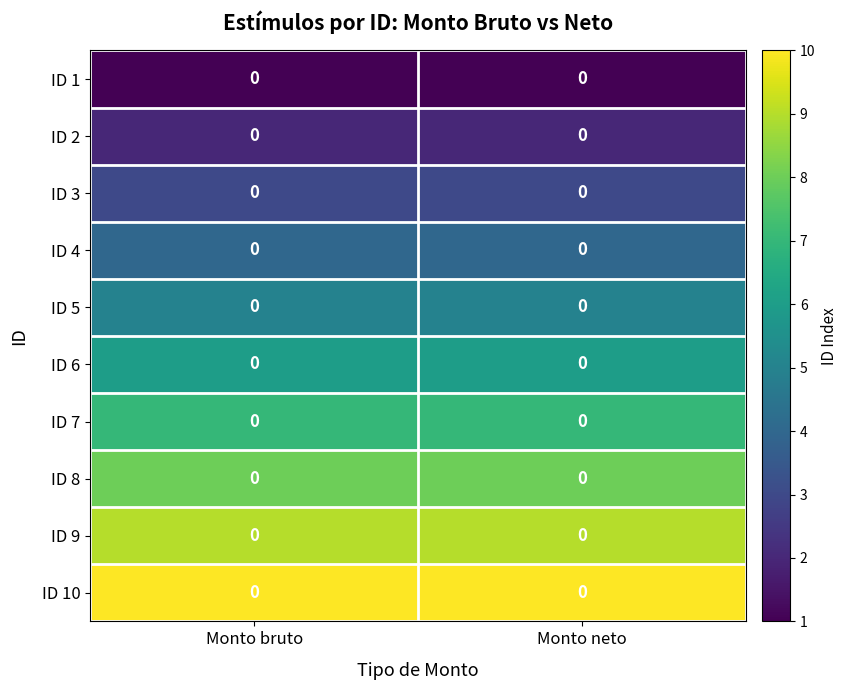

How many data points does each series have?

2